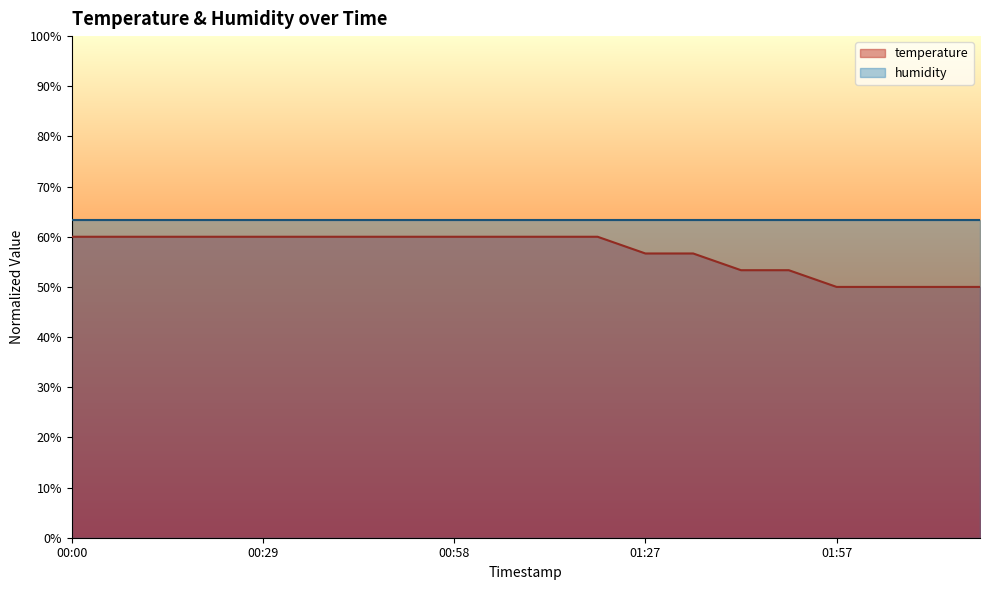

Read the value at 01:06.

60.0